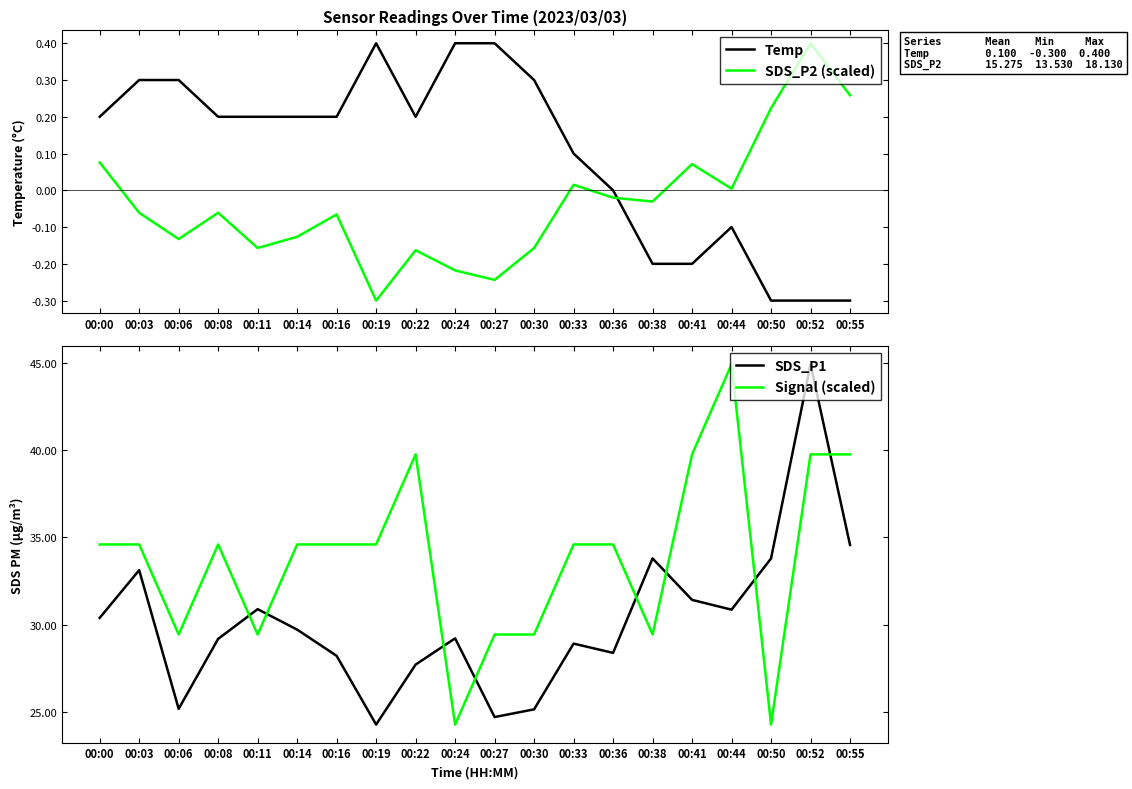

What is the maximum value for Signal (scaled)?

44.9